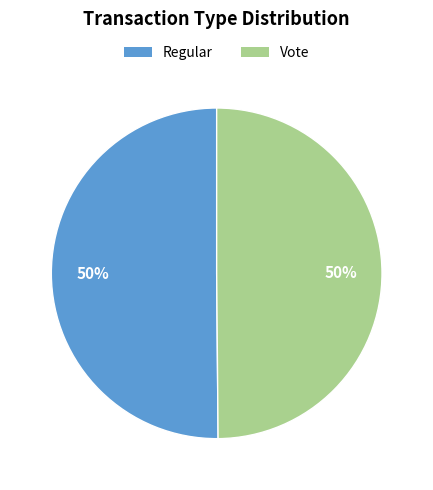

Is it true that Regular is 50% of the pie?

True